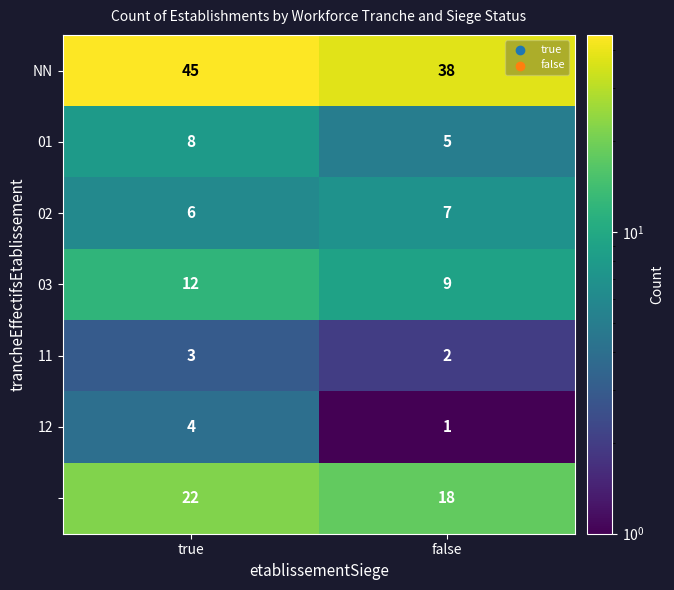

What is the spread (max minus min) of values at true?

42